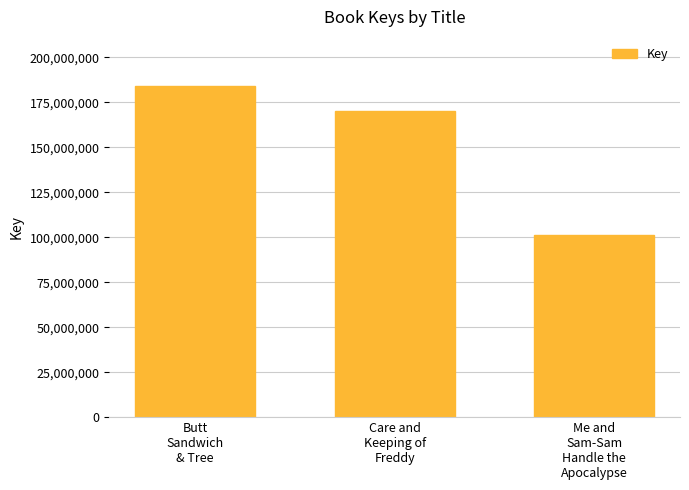

What is the greatest value displayed?

183871174